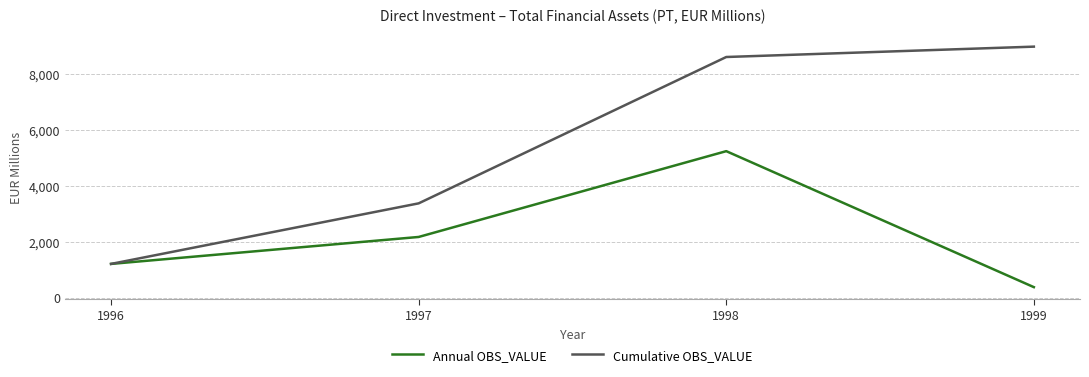

Is the value of Annual OBS_VALUE at 1998 greater than the value of Cumulative OBS_VALUE at 1999?

No